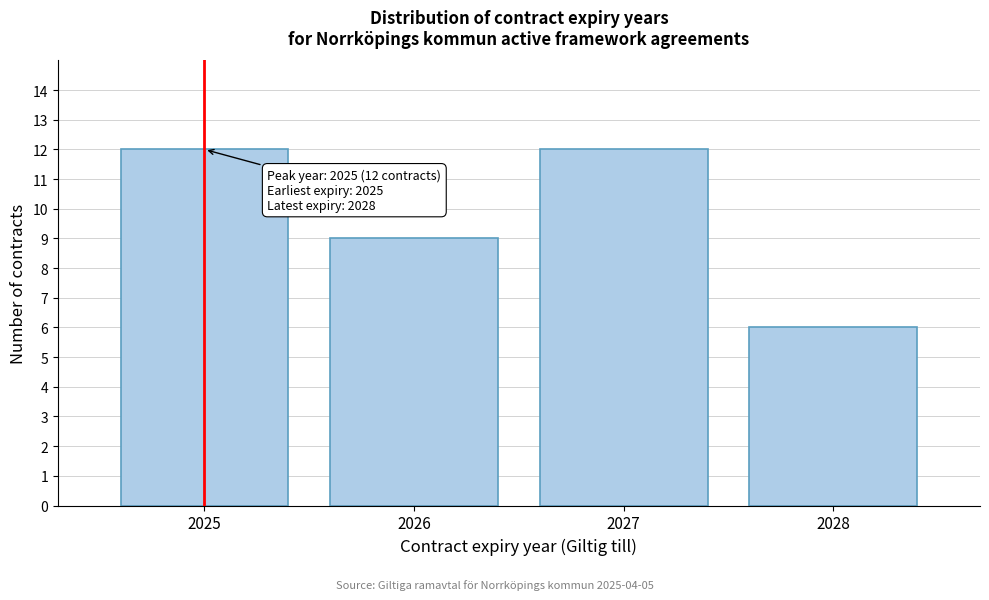

Reading right to left, list all the values displayed in this chart.

2028=6	2027=12	2026=9	2025=12